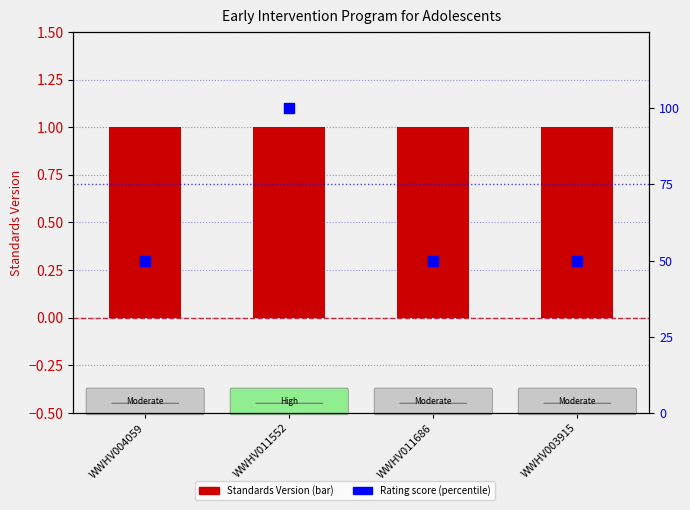

At which category is the sum across all series the highest?

WWHV011552